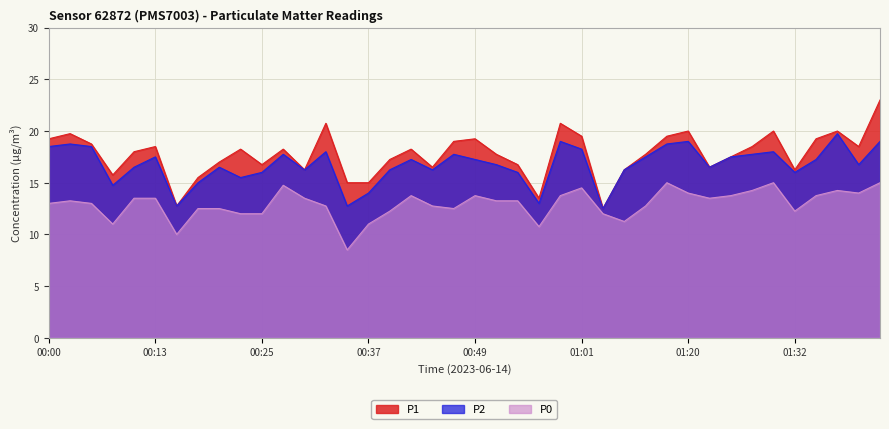

In P2, how many points are higher than both neighbors (excluding endpoints)?

11